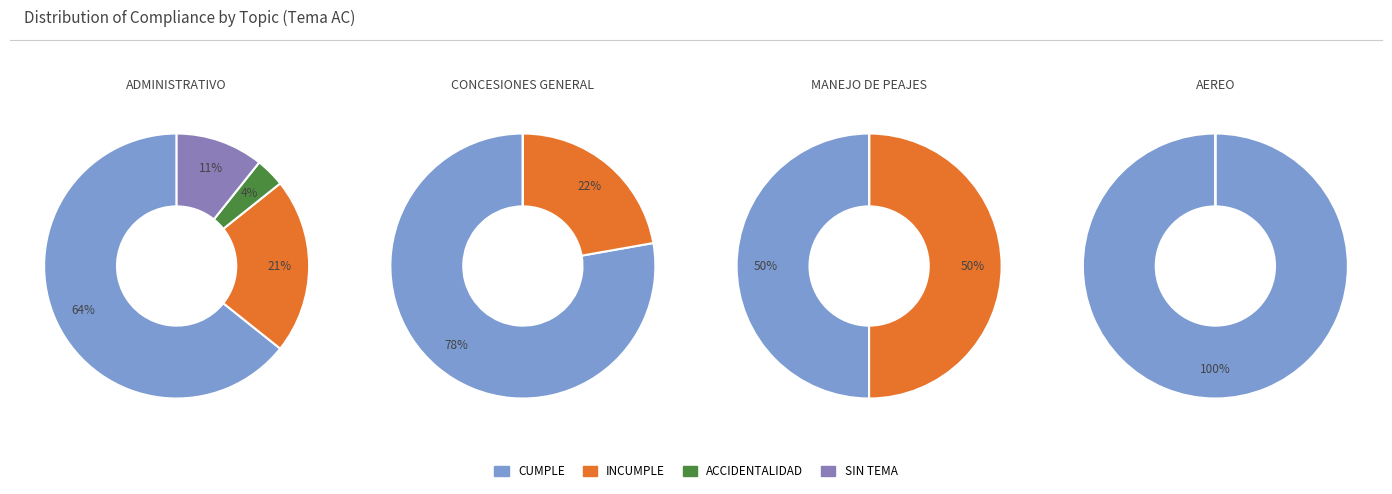

To the nearest percent, what is the average slice percentage?

25%